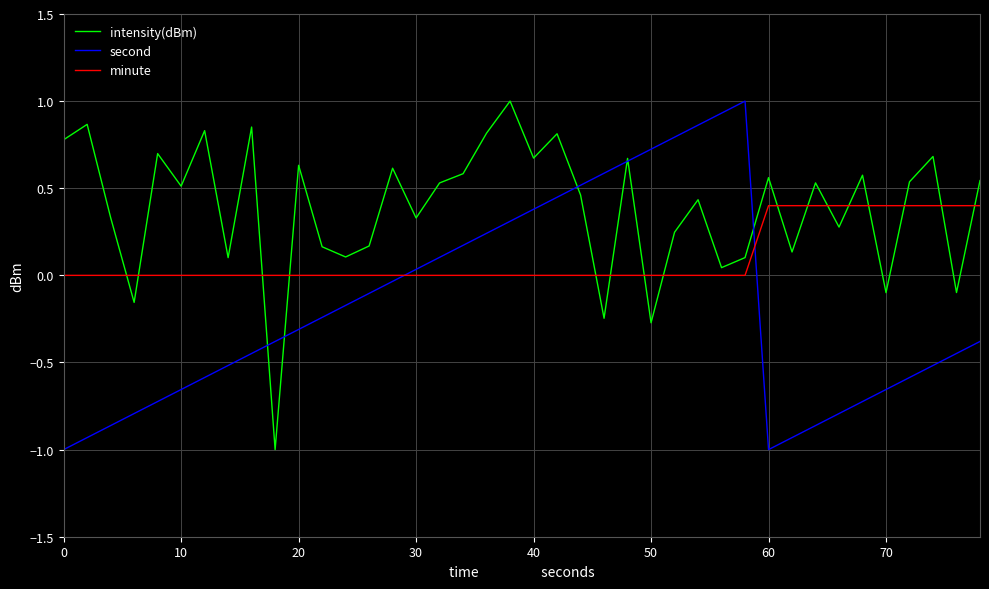

Count the minute values in the range 0 to 1.

40